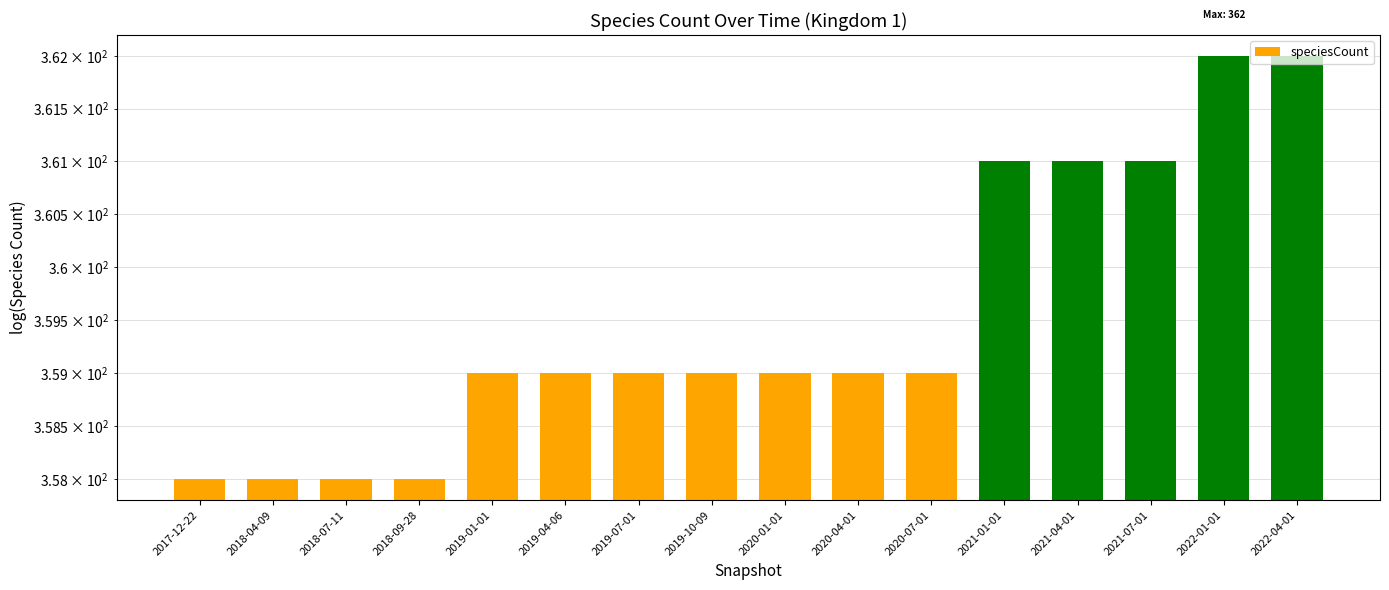

Which label corresponds to the smallest value in the chart?

2017-12-22